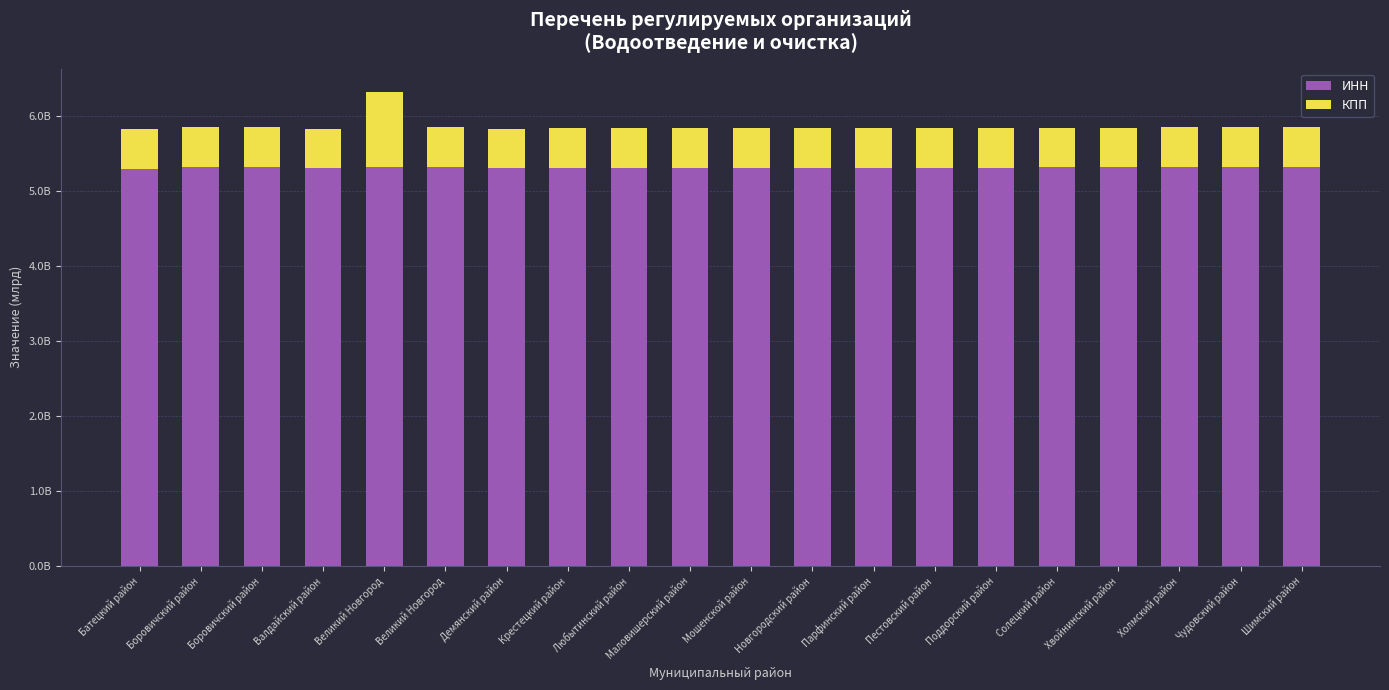

Between Валдайский район and Демянский район, which is larger?

Демянский район